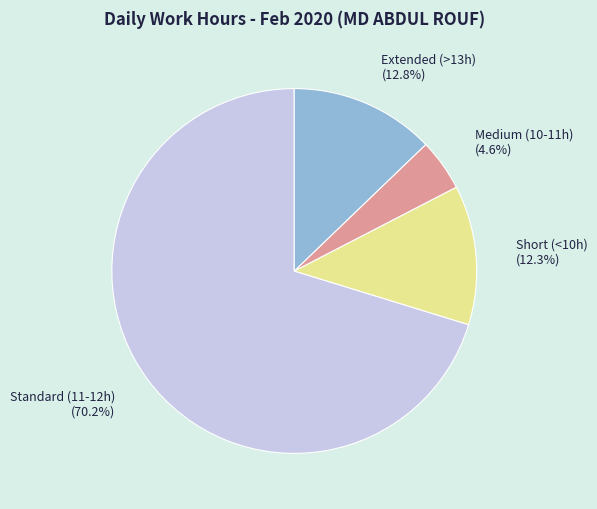

Count the number of slices in the pie.

4